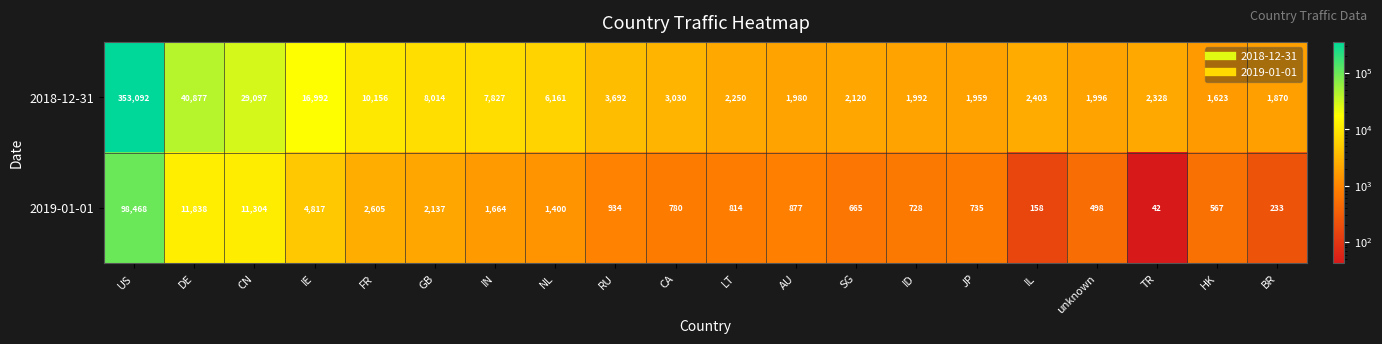

What is the maximum value shown in the chart?

353092